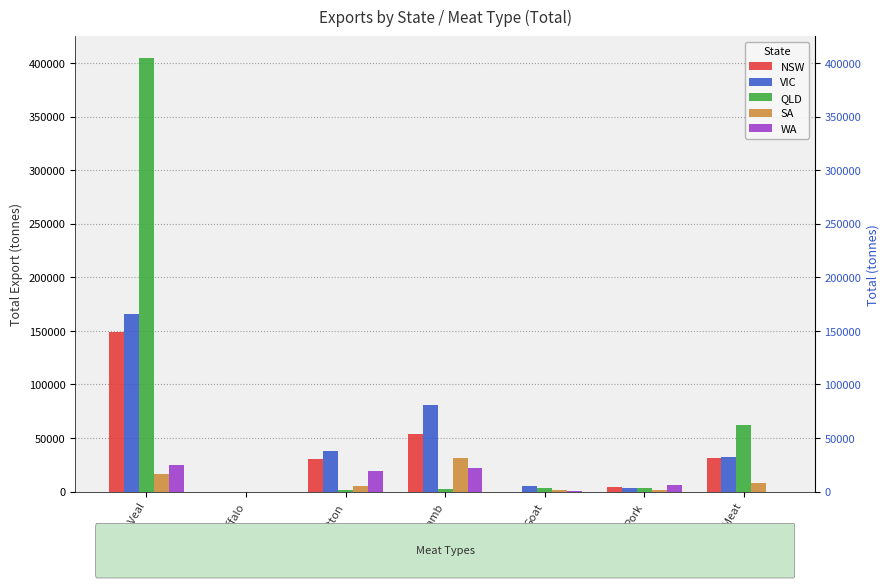

Which series has the largest total across all categories?

QLD